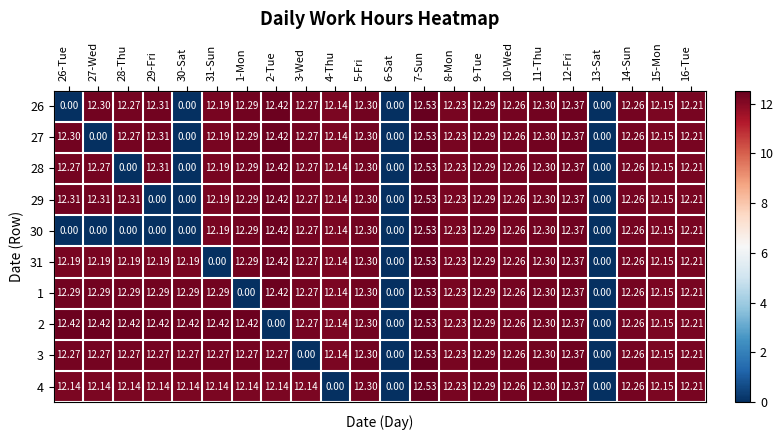

At how many categories does at least one series exceed 5?

20